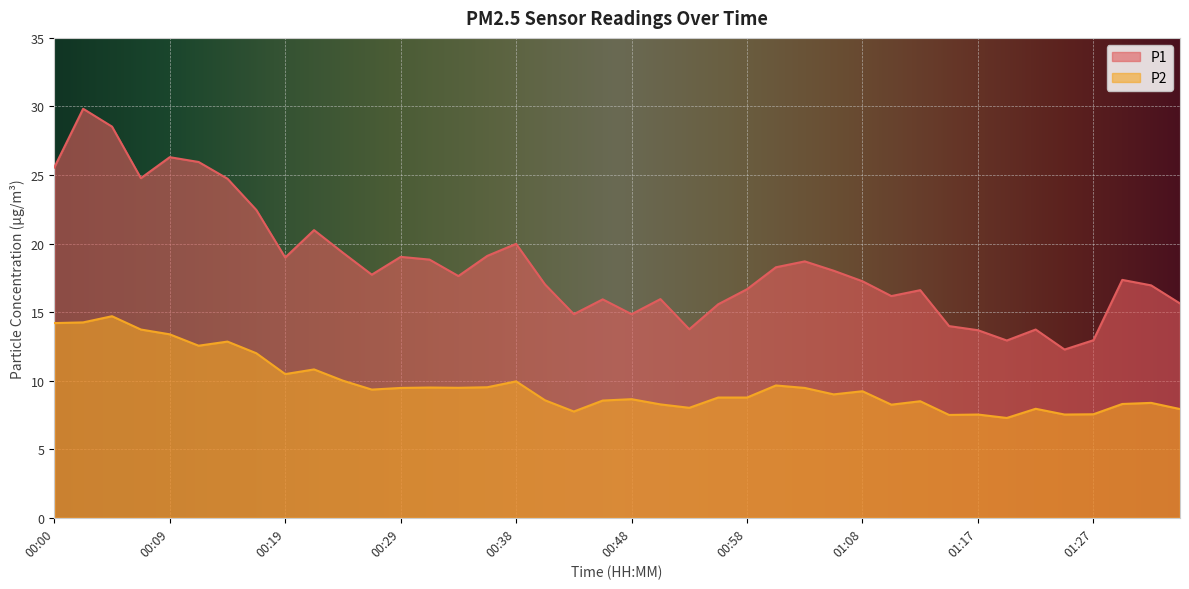

What is the sum of the P2 values at 00:09 and 00:24?

23.4